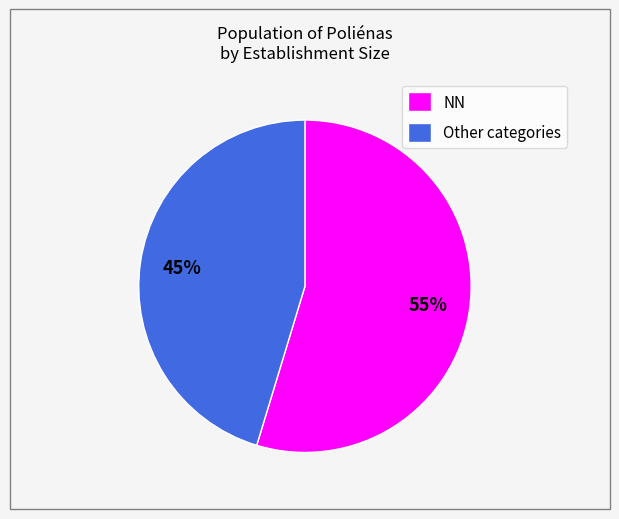

To the nearest percent, what is the combined percentage of NN and Other categories?

100%